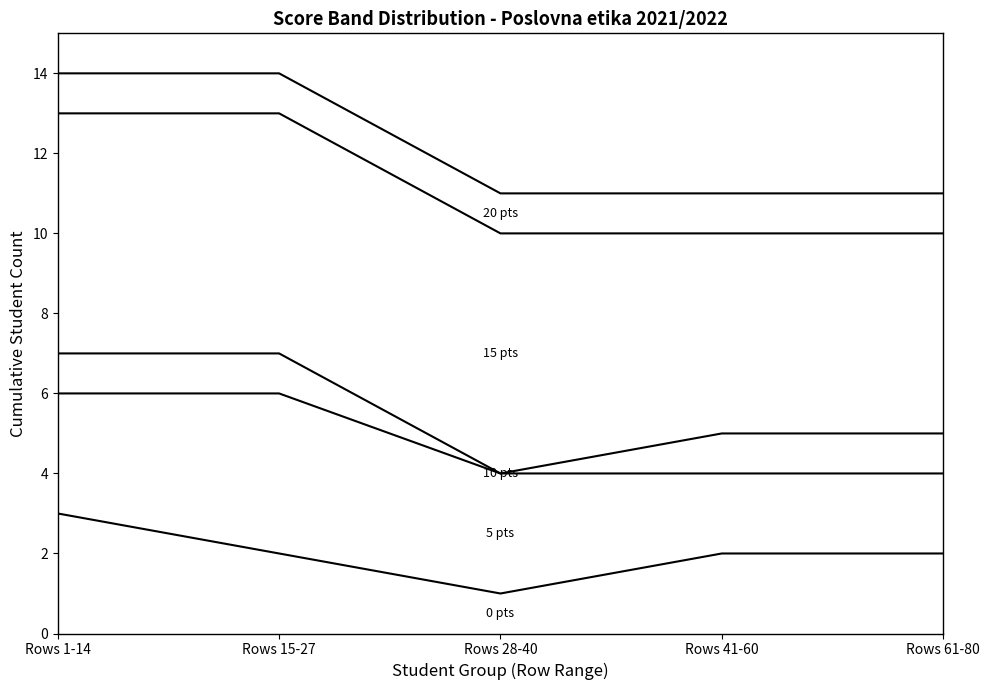

What is the total value across all series at Rows 41-60?

11